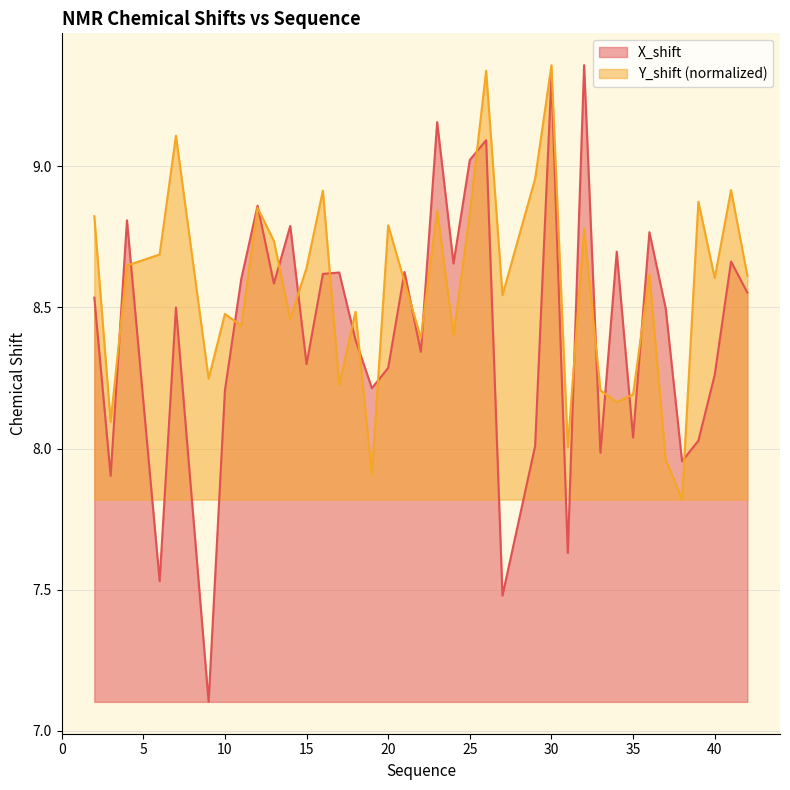

What is the value of the X_shift point at the 19th from the left?

8.3